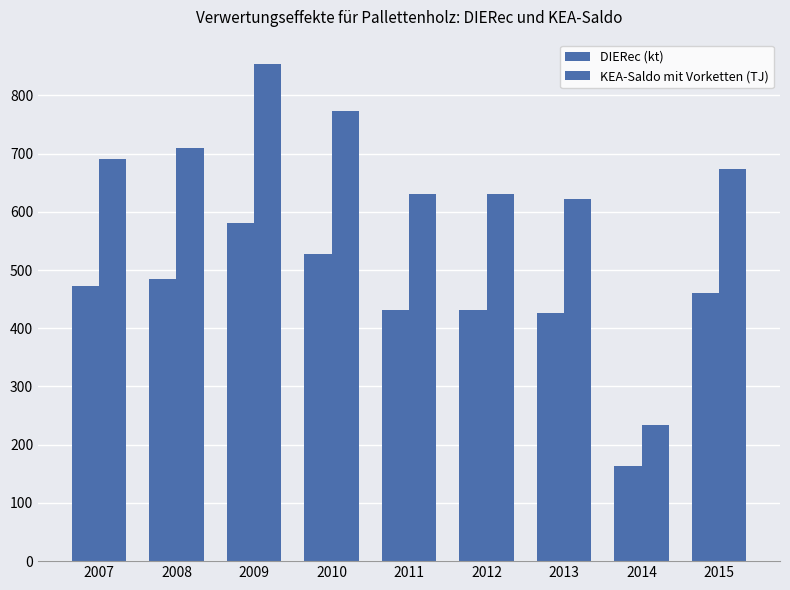

Rank the series by their maximum value, from highest to lowest.

KEA-Saldo mit Vorketten (TJ), DIERec (kt)